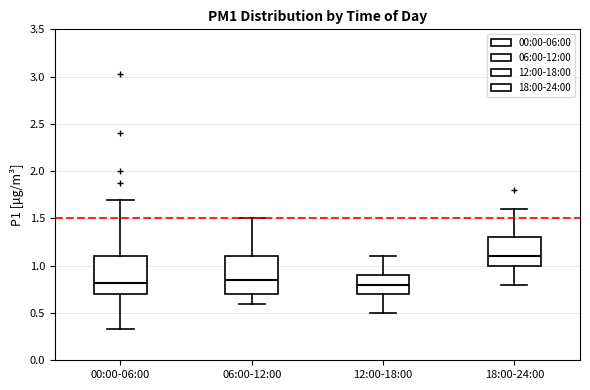

Reading left to right, transcribe this box plot: for each box, give where its median line is, the range the box spans, and where its two whiskers end, as read against the y-axis. The values are not printed on the chart, so give them approximately, as read against the axis.

00:00-06:00: median 0.80, box 0.70 to 1.10, whiskers 0.35 to 1.70
06:00-12:00: median 0.85, box 0.70 to 1.10, whiskers 0.60 to 1.50
12:00-18:00: median 0.80, box 0.70 to 0.90, whiskers 0.50 to 1.10
18:00-24:00: median 1.10, box 1.00 to 1.30, whiskers 0.80 to 1.60